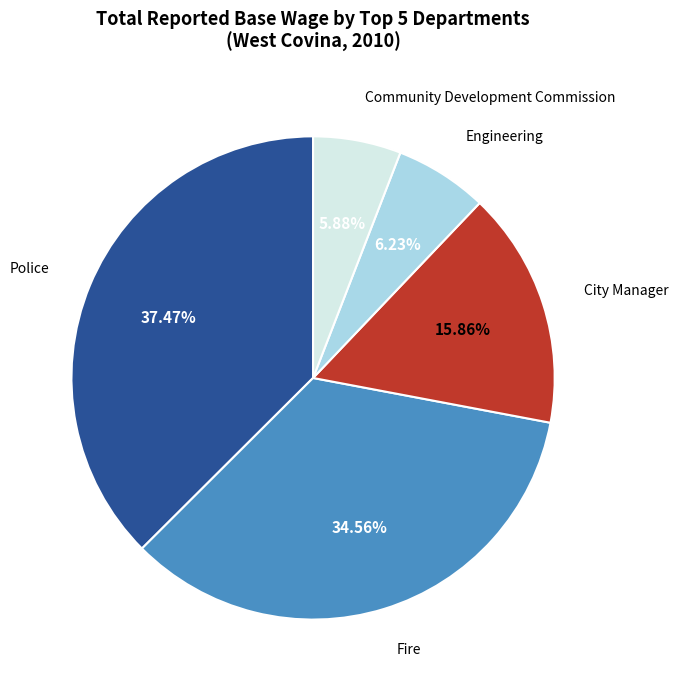

Approximately how many times larger is the value at Engineering compared to City Manager?

0.4